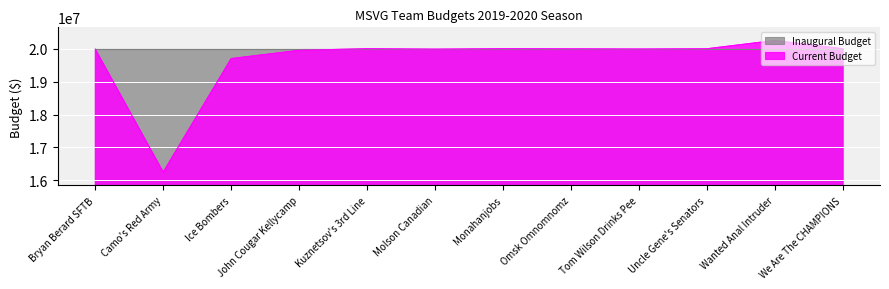

Approximately how many times larger is the value at We Are The CHAMPIONS compared to Bryan Berard SFTB?

1.0